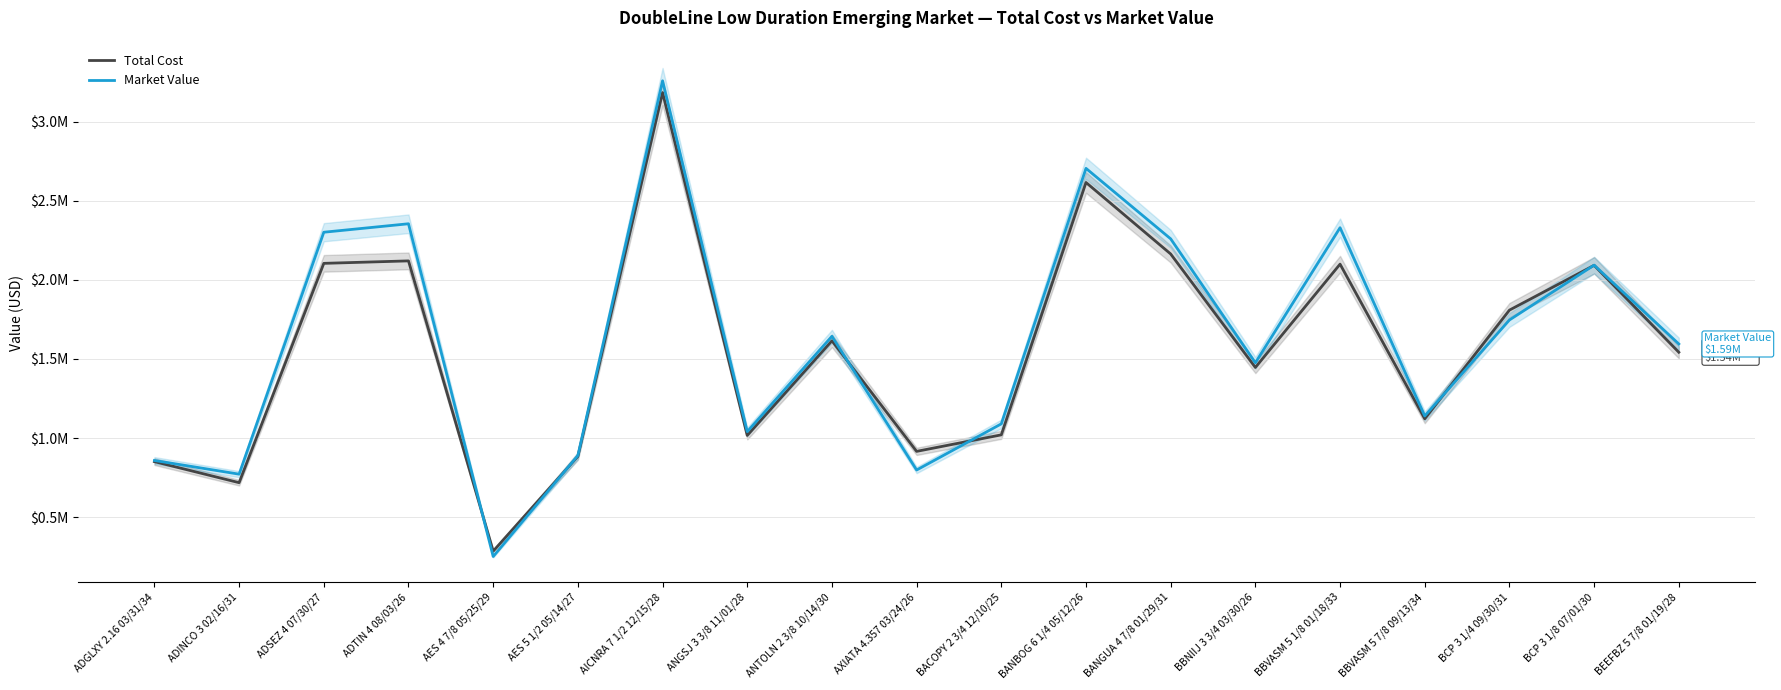

How many series are shown in this chart?

2